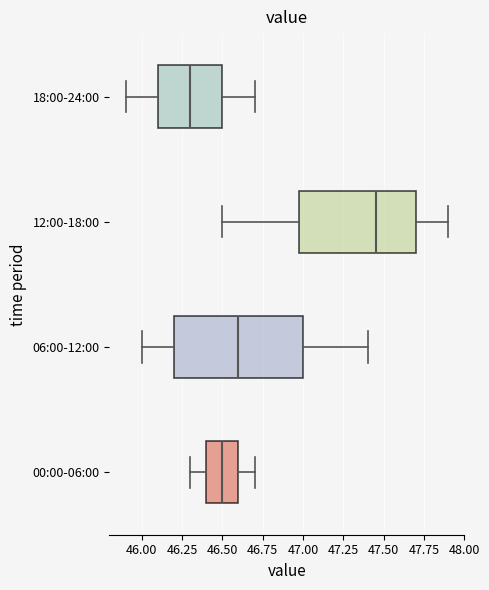

Which box's median line is the furthest to the right?

12:00-18:00